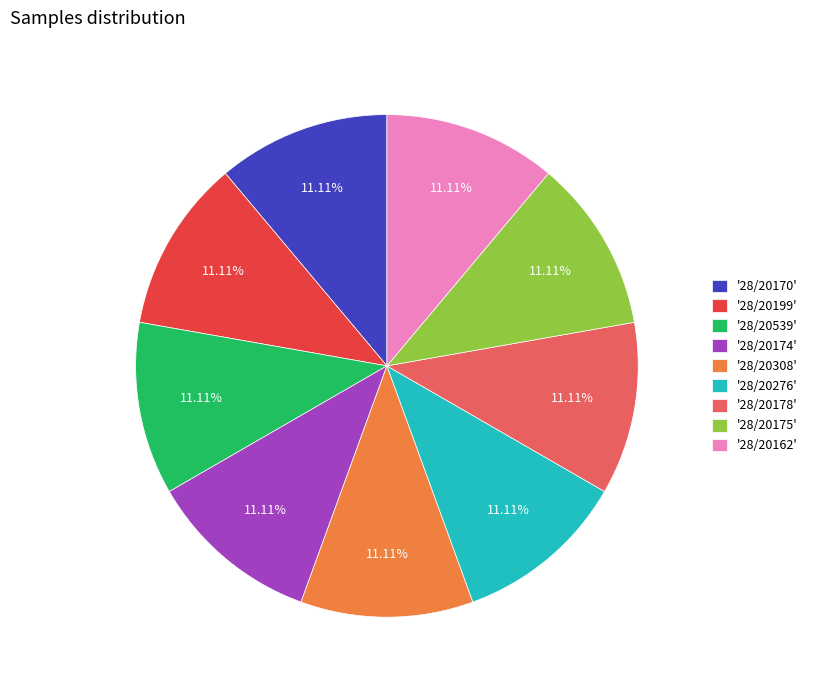

Is there a majority slice in this chart?

No